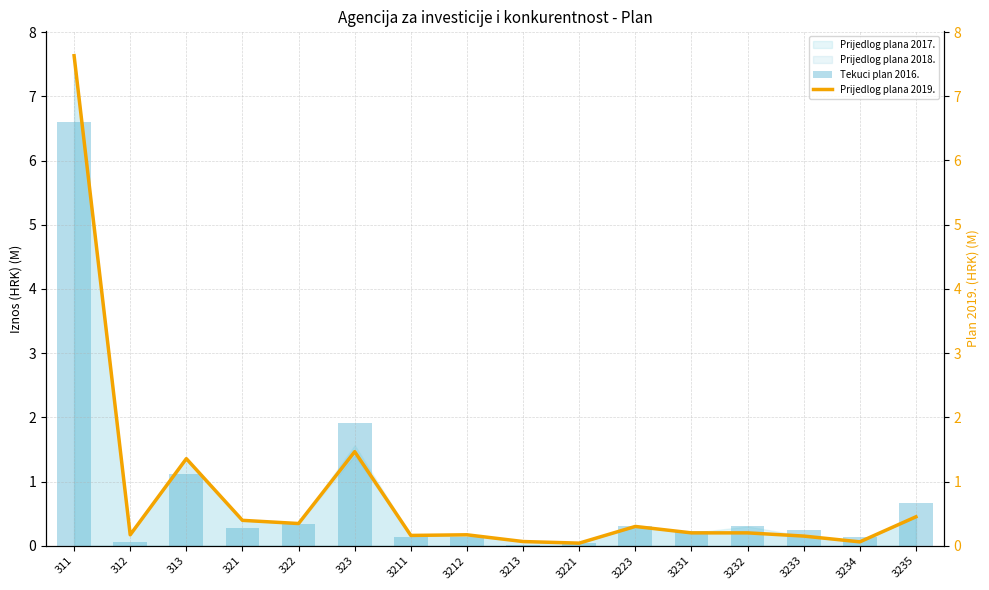

Which series has the largest total across all categories?

Prijedlog plana 2019.